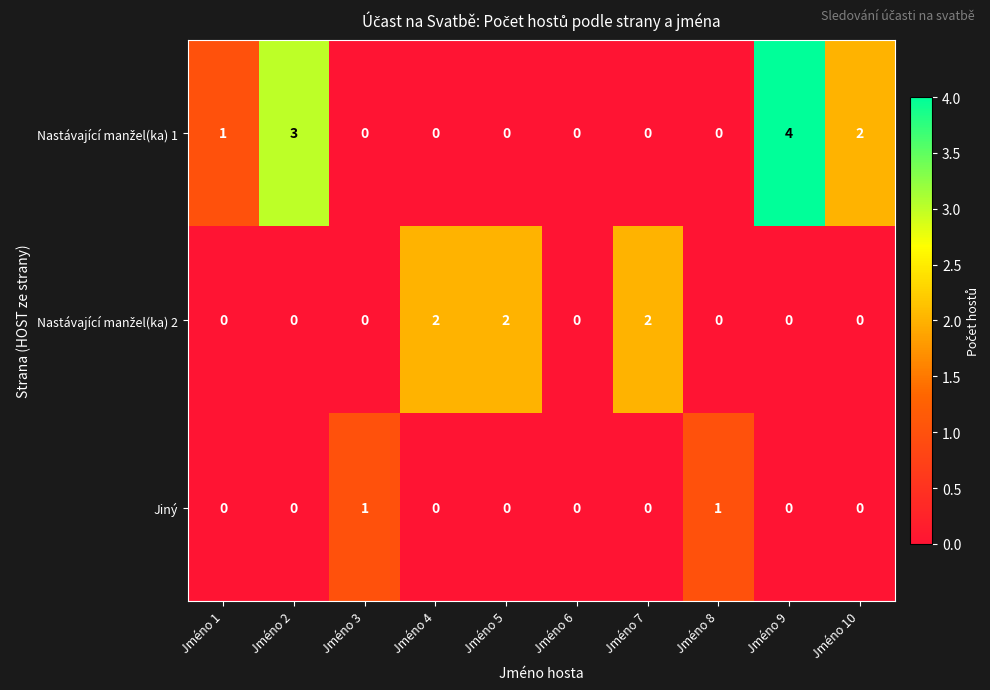

At which category is the sum across all series the highest?

Jméno 9